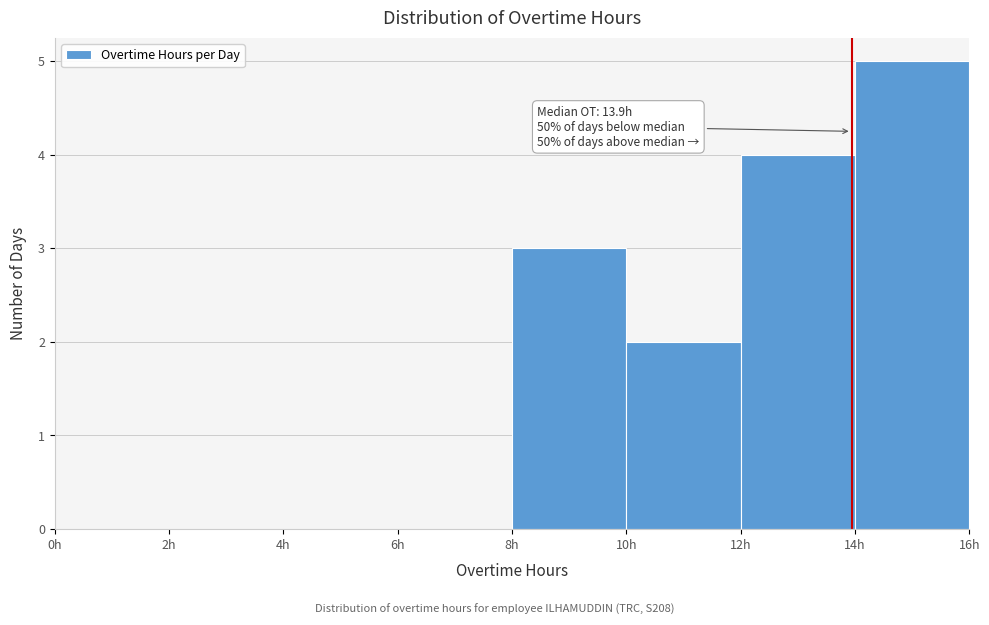

Over which range of the x-axis is the bar tallest?

14 to 16